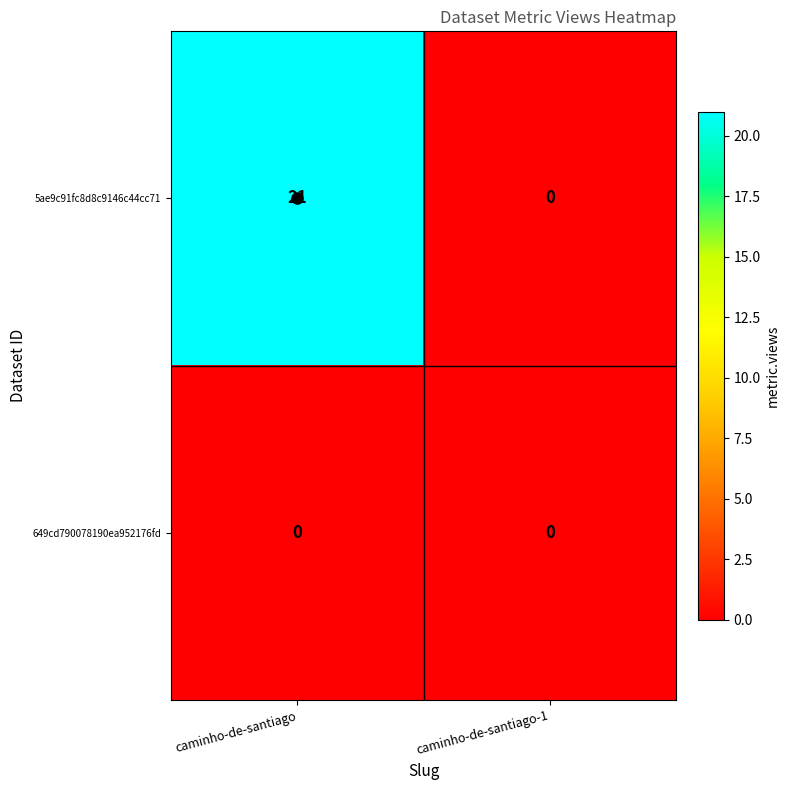

List the series in order of their overall mean, lowest first.

649cd790078190ea952176fd, 5ae9c91fc8d8c9146c44cc71